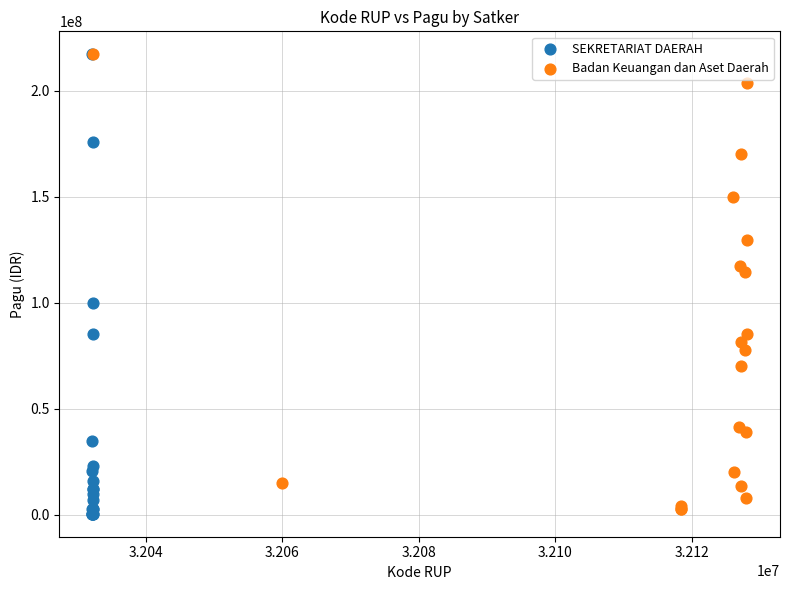

What are all the series names shown in the legend?

SEKRETARIAT DAERAH, Badan Keuangan dan Aset Daerah